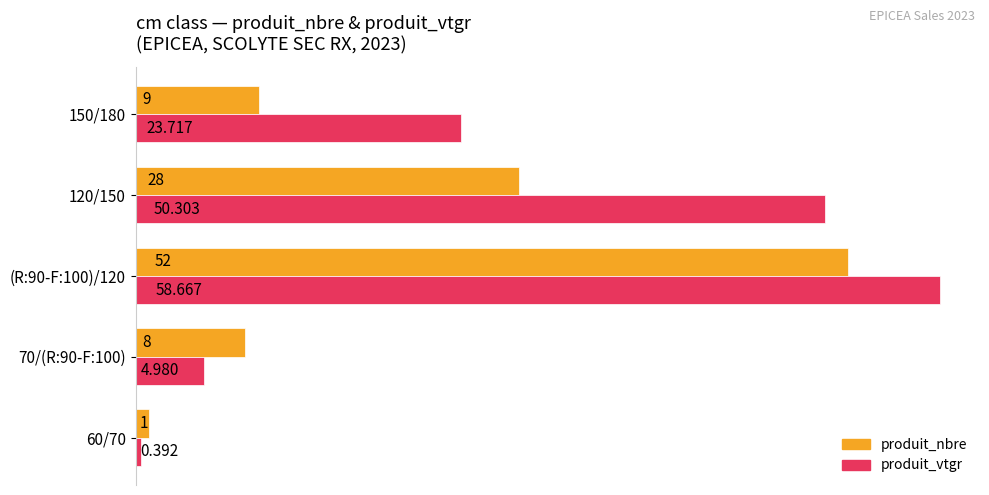

Which series has the largest range (max minus min)?

produit_vtgr